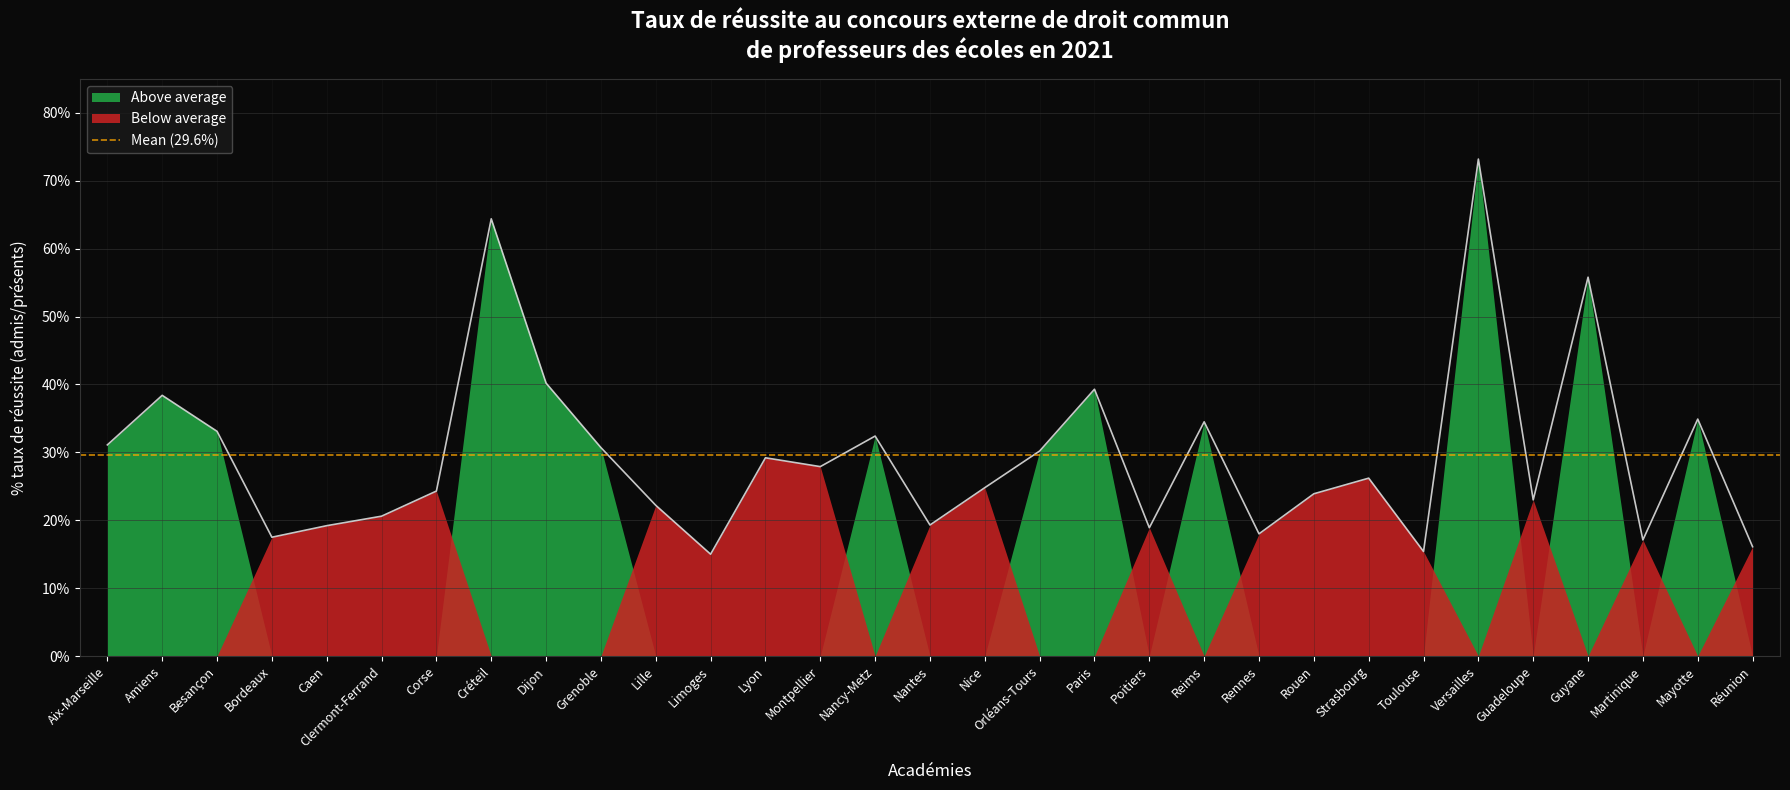

Rank the categories by value from highest to lowest.

Versailles, Créteil, Guyane, Dijon, Paris, Amiens, Mayotte, Reims, Besançon, Nancy-Metz, Aix-Marseille, Grenoble, Orléans-Tours, Lyon, Montpellier, Strasbourg, Nice, Corse, Rouen, Guadeloupe, Lille, Clermont-Ferrand, Nantes, Caen, Poitiers, Rennes, Bordeaux, Martinique, Réunion, Toulouse, Limoges